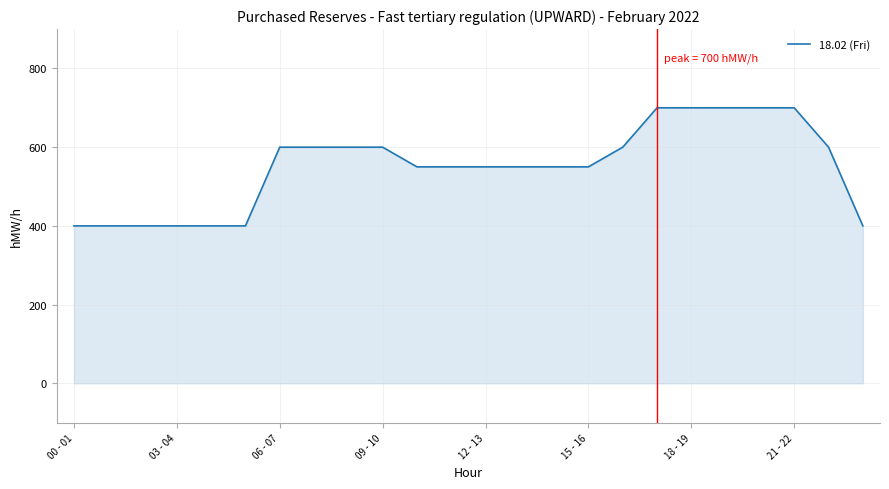

What is the minimum value shown in the chart?

400